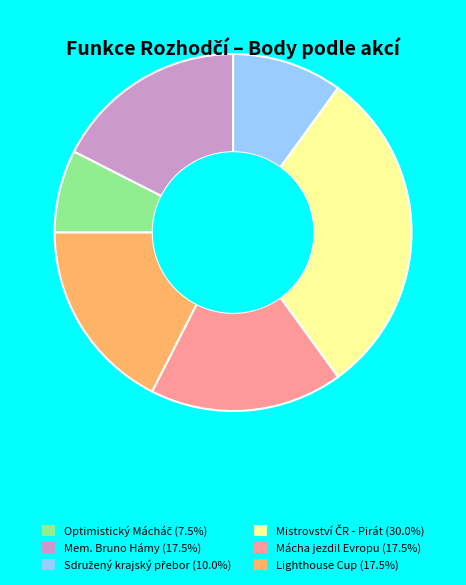

Approximately how many times larger is the value at Lighthouse Cup (17.5%) compared to Mácha jezdil Evropu (17.5%)?

1.0